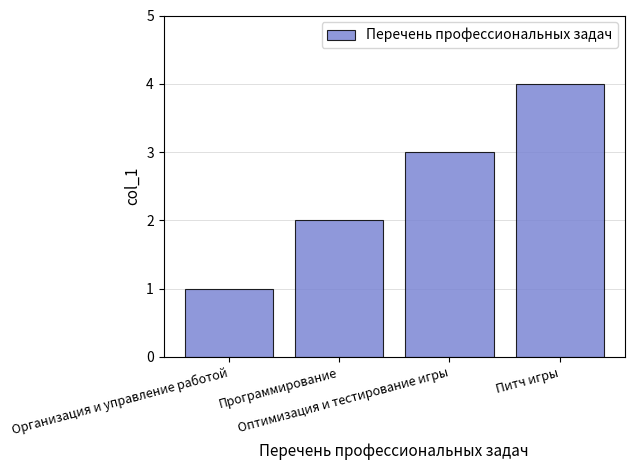

Between Питч игры and Программирование, which is larger?

Питч игры